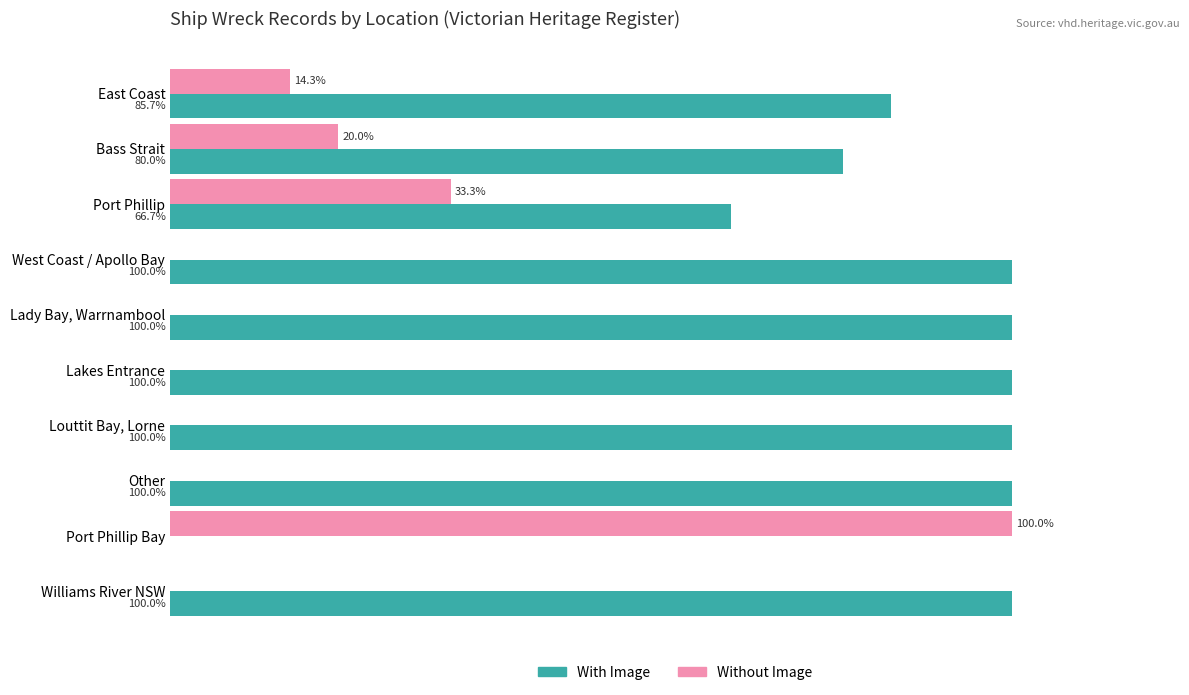

Count the number of categories in the chart.

10